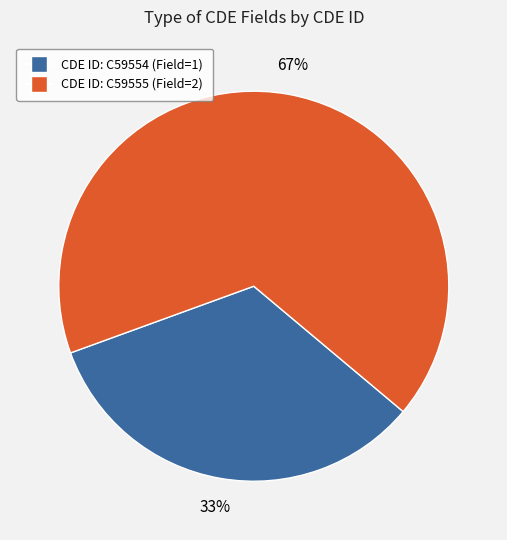

To the nearest percent, what is the average slice percentage?

50%